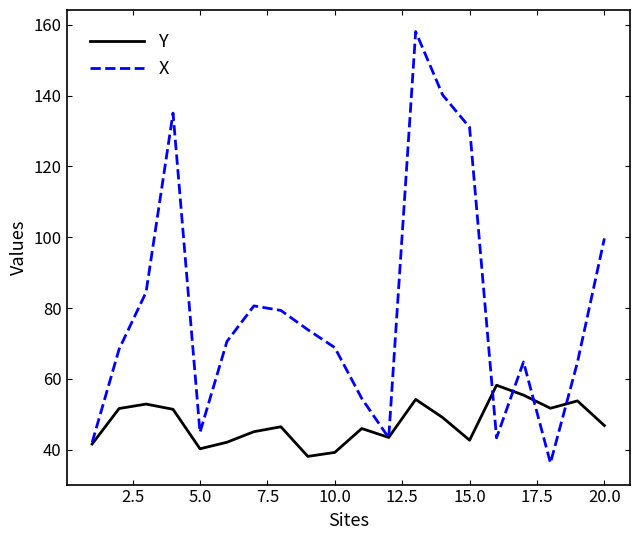

Rank the series by their maximum value, from lowest to highest.

Y, X